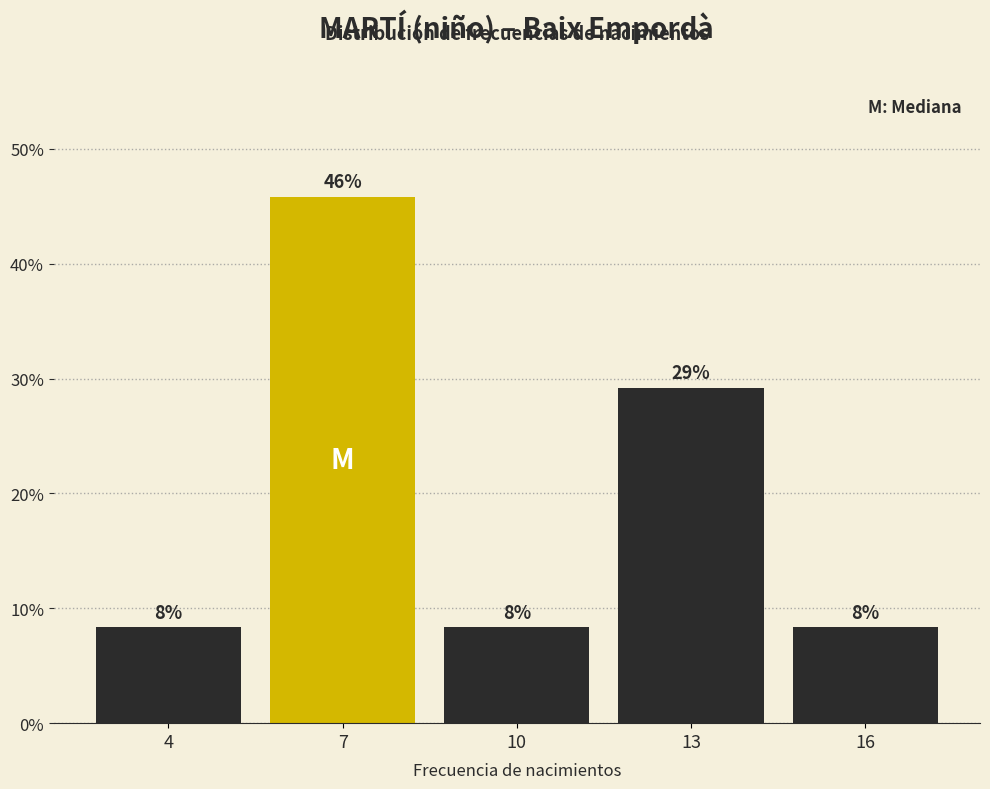

How many bars are there in total?

5